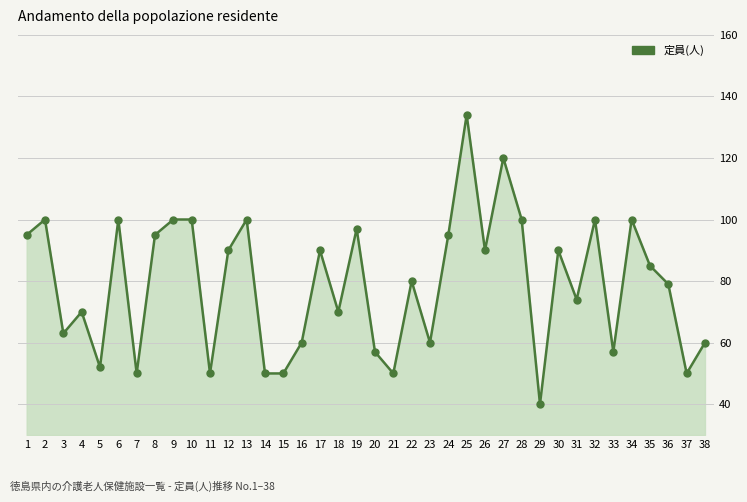

How many data points are less than 85?

19